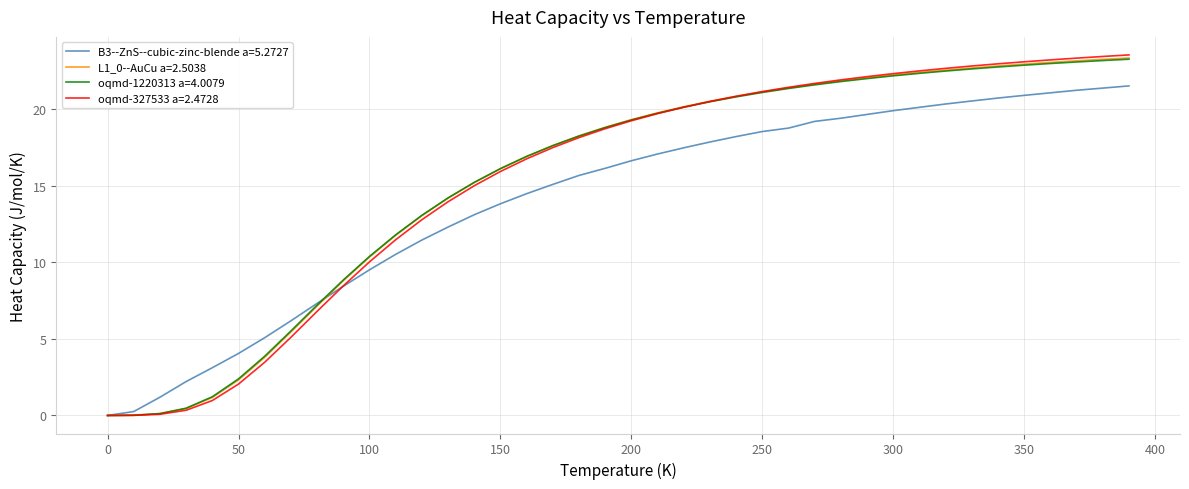

At how many categories does at least one series exceed 14?

27